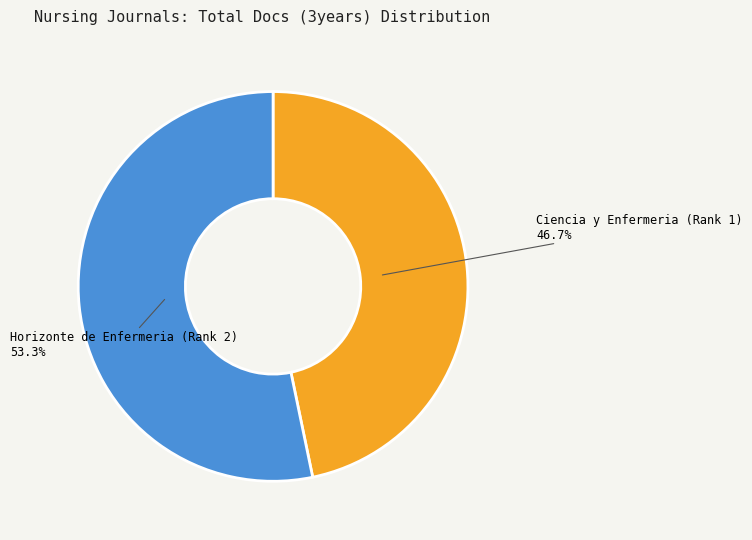

What percentage is the Horizonte de Enfermeria slice, to the nearest percent?

53%